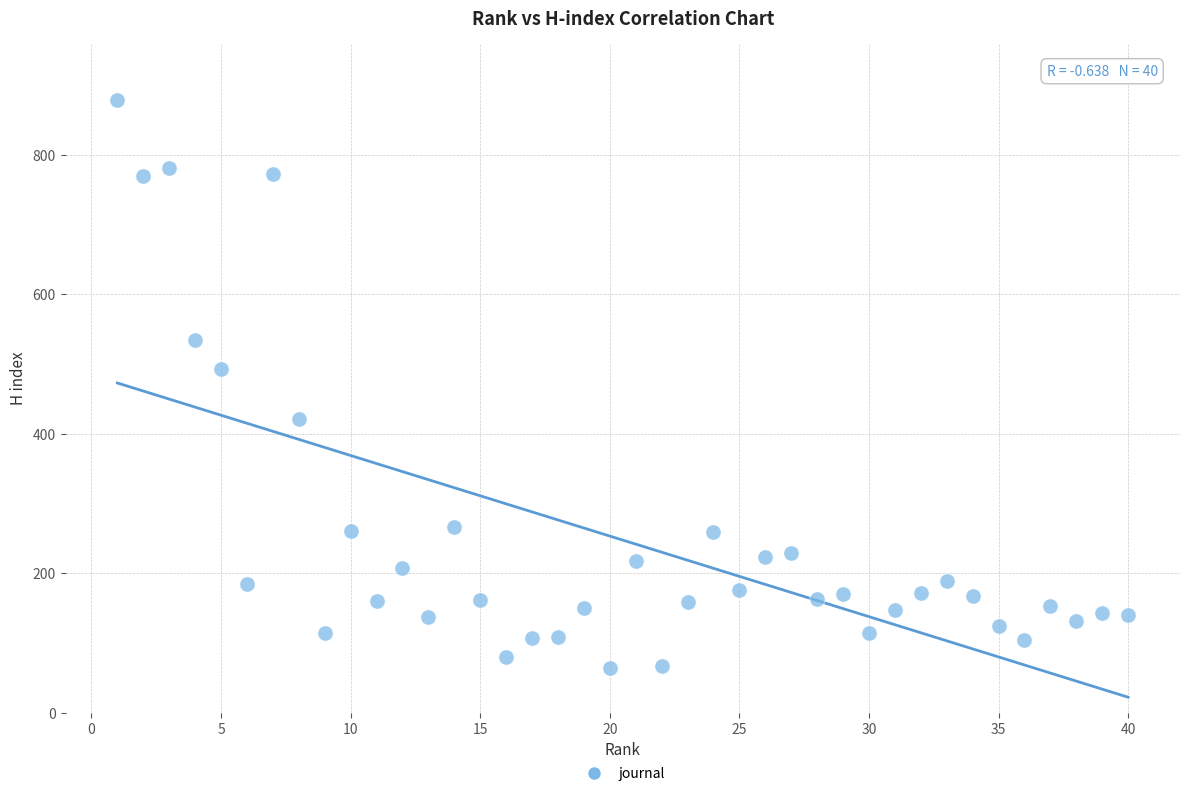

What is the range of X values (max minus min)?

39